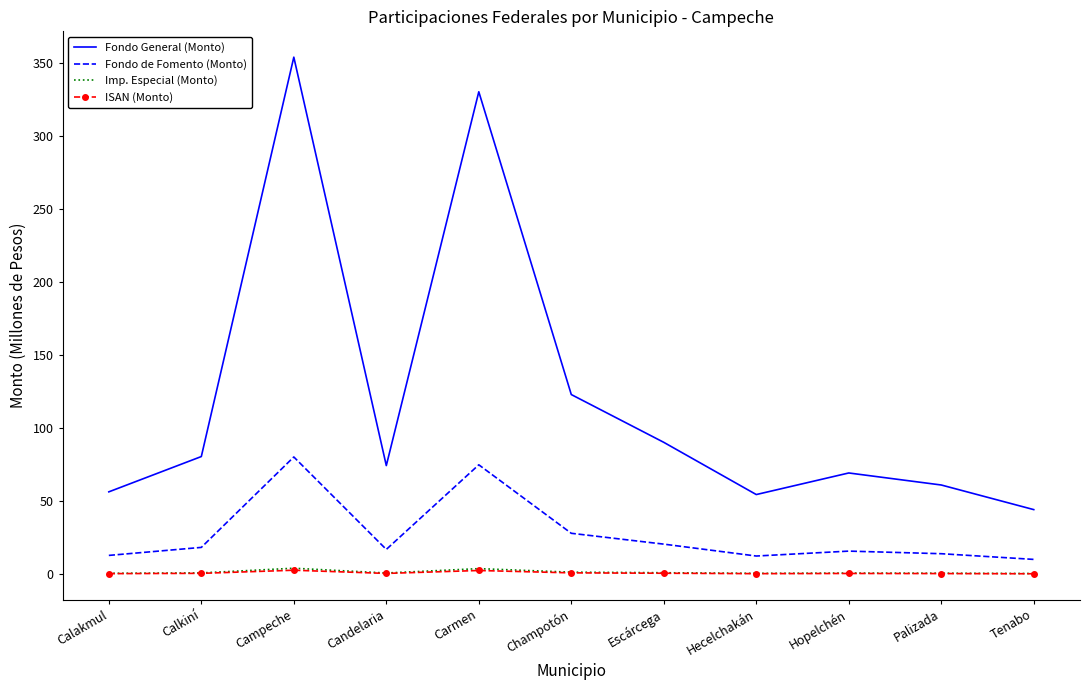

How many values in the Fondo General (Monto) series are below 74?

5